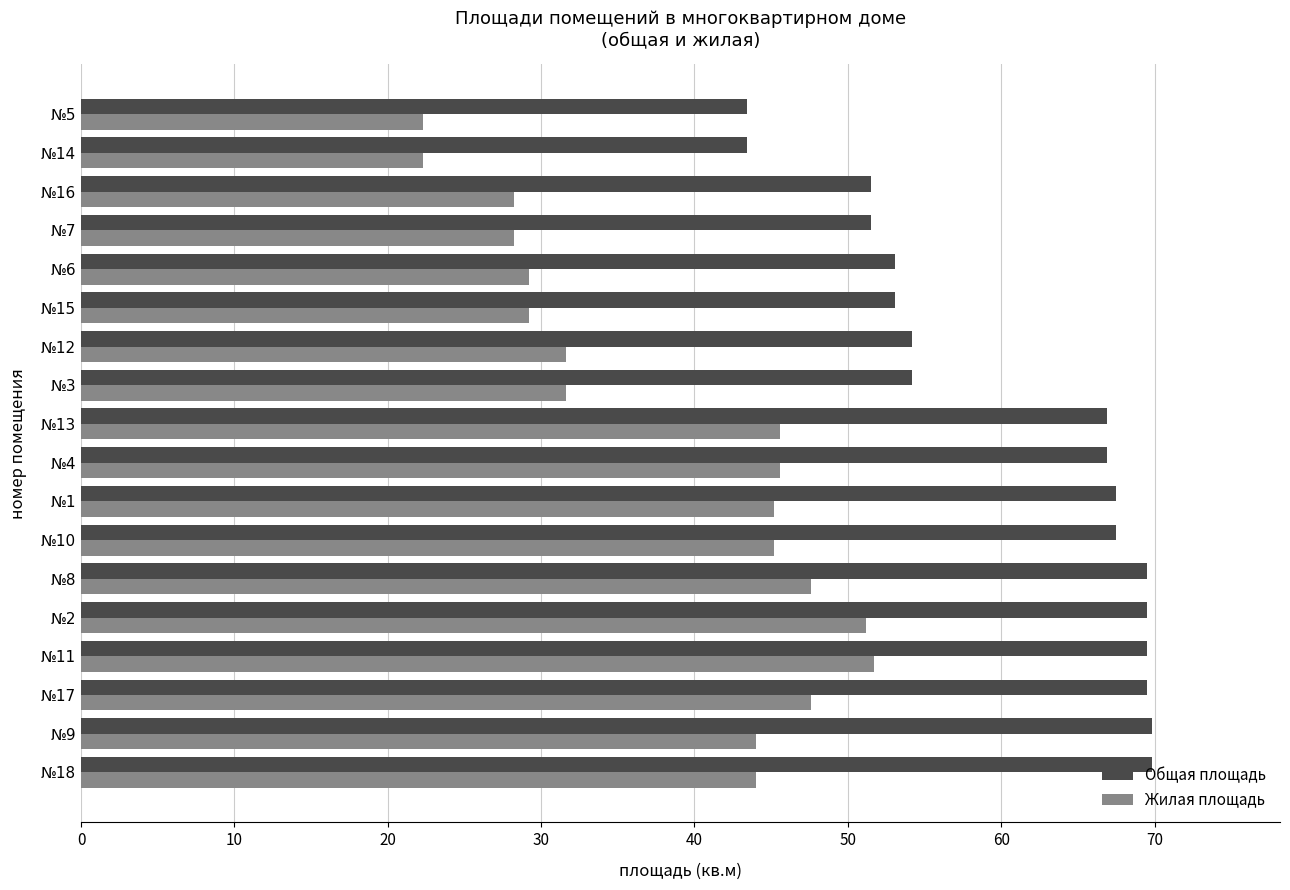

What is the total value across all series at №15?

82.3